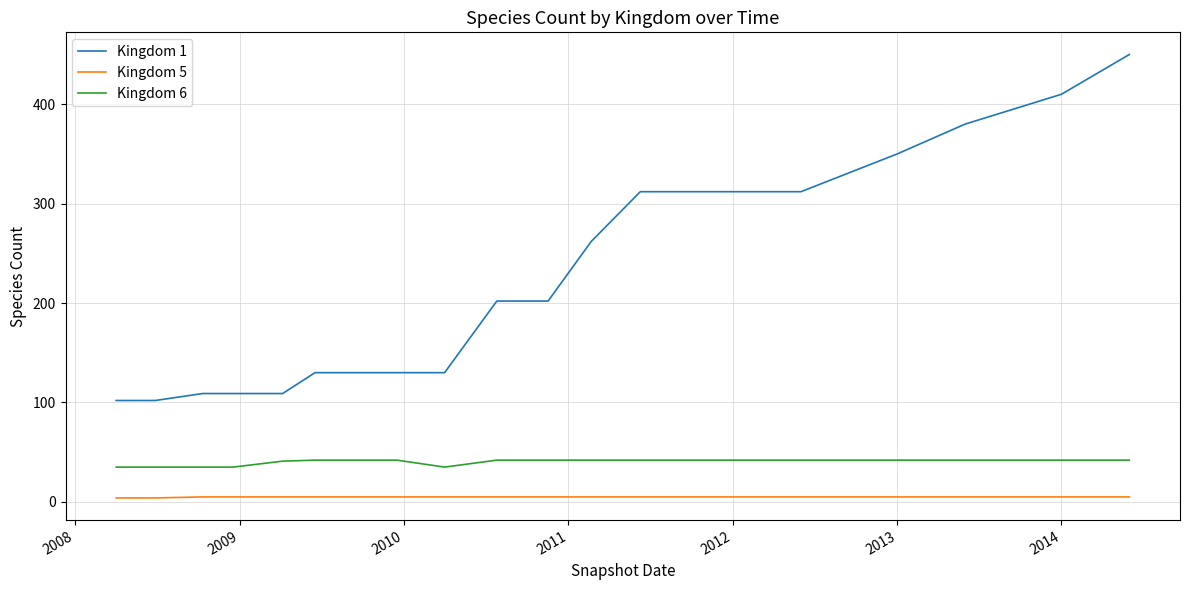

True or false: Kingdom 6 and Kingdom 1 intersect in this chart.

False